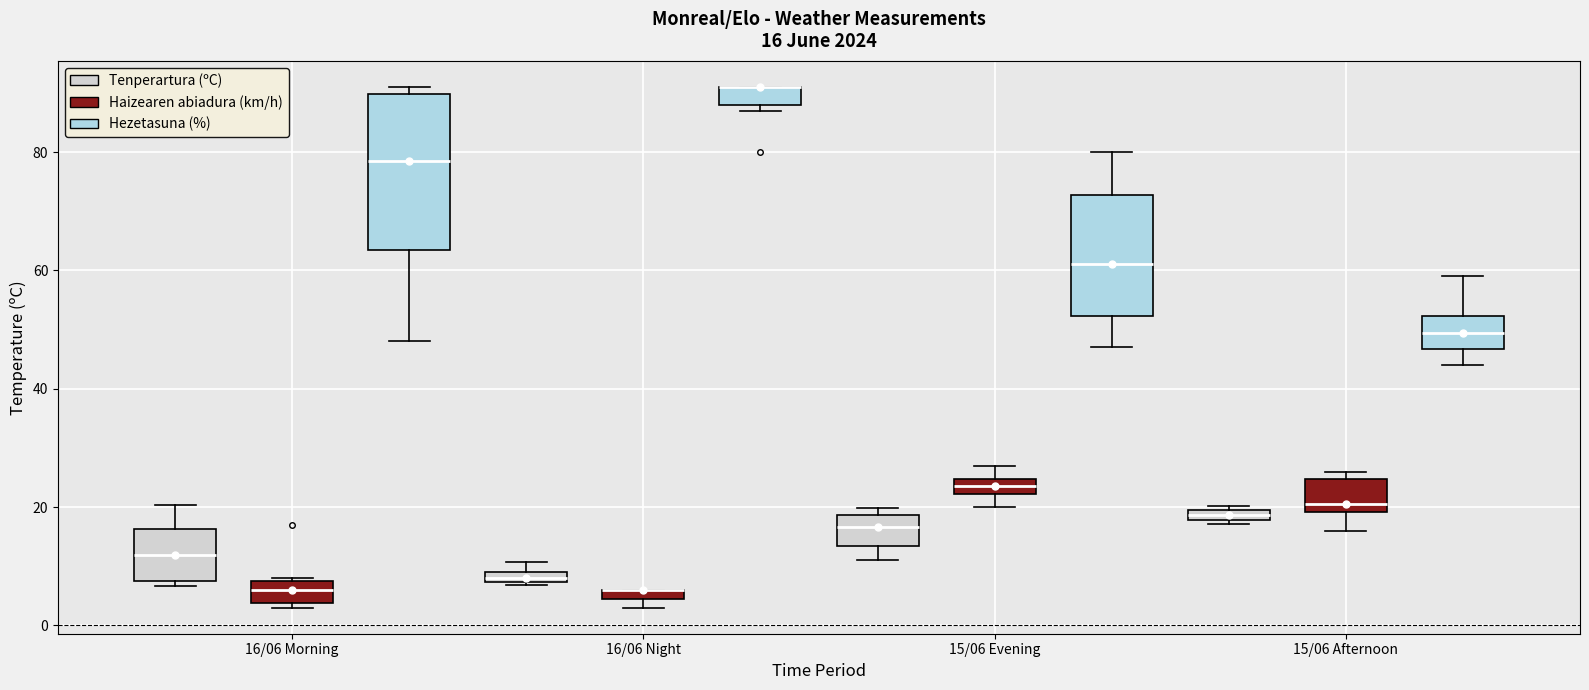

Which box is the tallest, from its lower edge to its upper edge?

16/06 Morning (Hezetasuna (%))